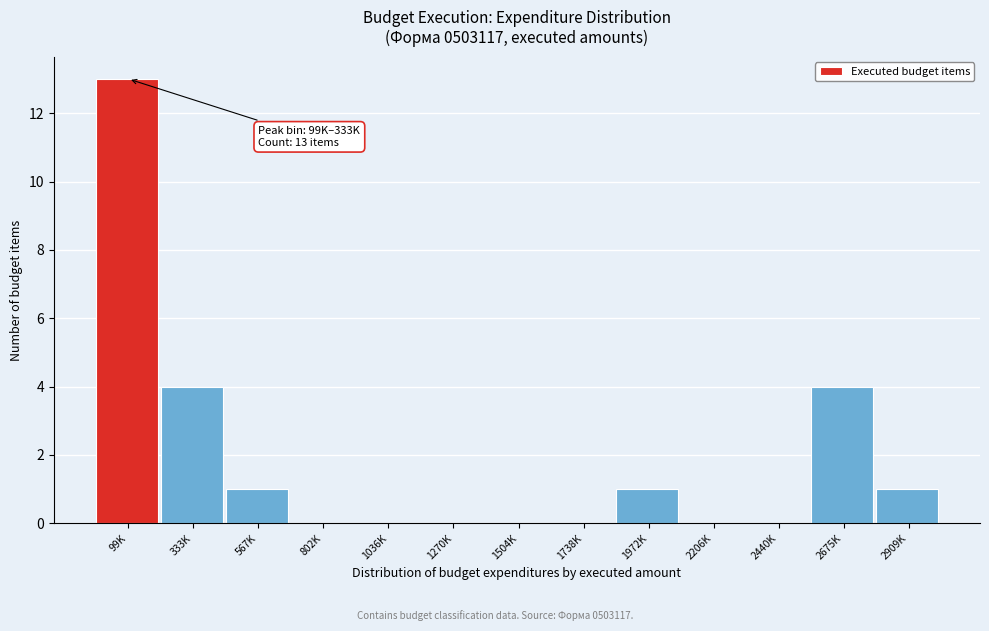

Reading right to left, transcribe all the data shown in this chart.

2909K=1	2675K=4	2440K=0	2206K=0	1972K=1	1738K=0	1504K=0	1270K=0	1036K=0	802K=0	567K=1	333K=4	99K=13